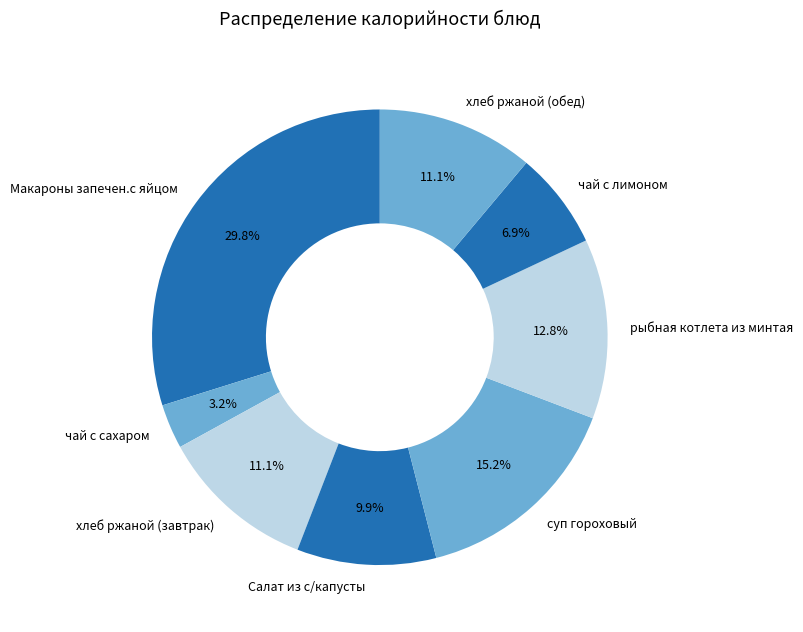

How many slices are in this pie chart?

8